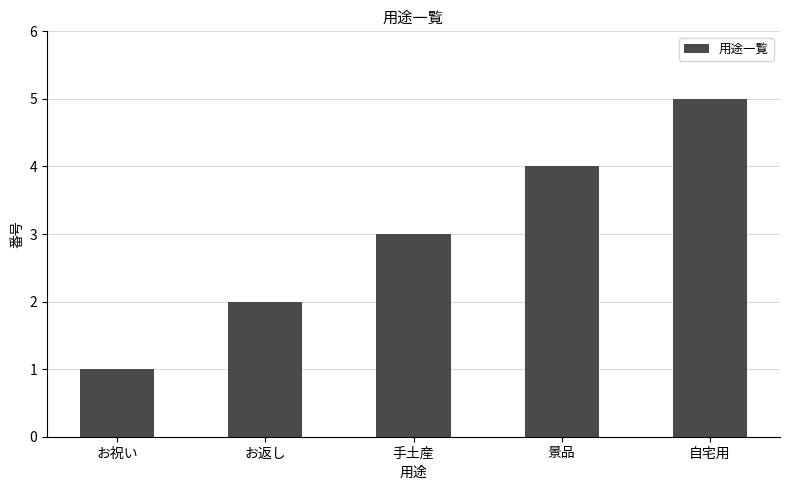

What is the change in value from 手土産 to 自宅用?

+2